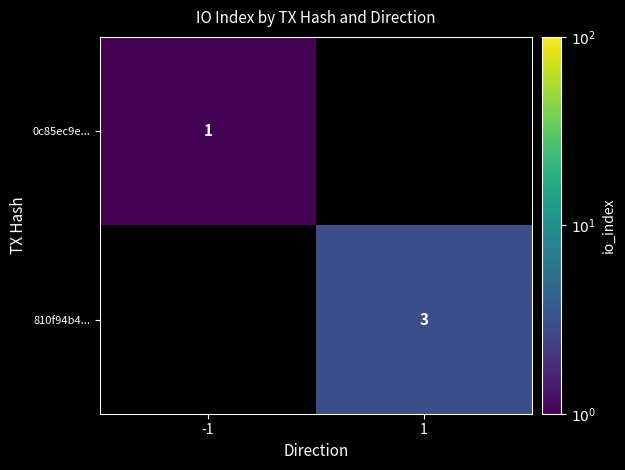

Which label corresponds to the largest value in the chart?

1